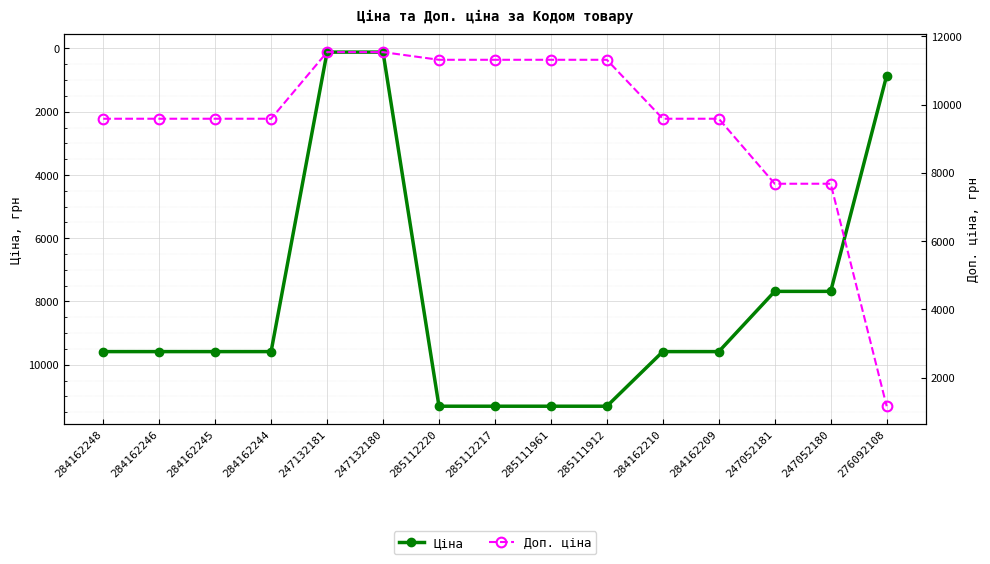

What is the label of the 5th point from the right?

284162210